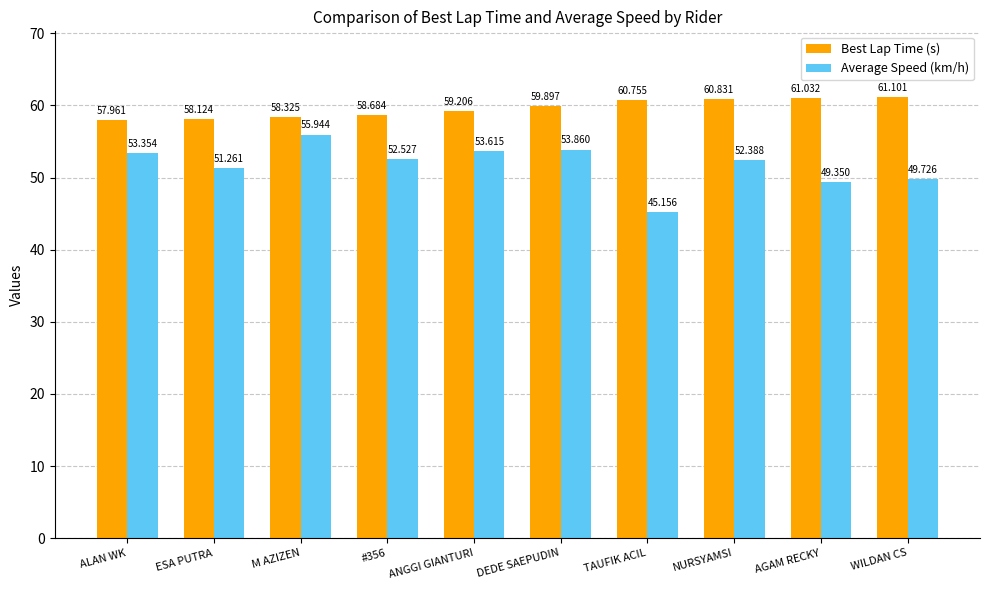

What is the average value of the Average Speed (km/h) series?

51.7